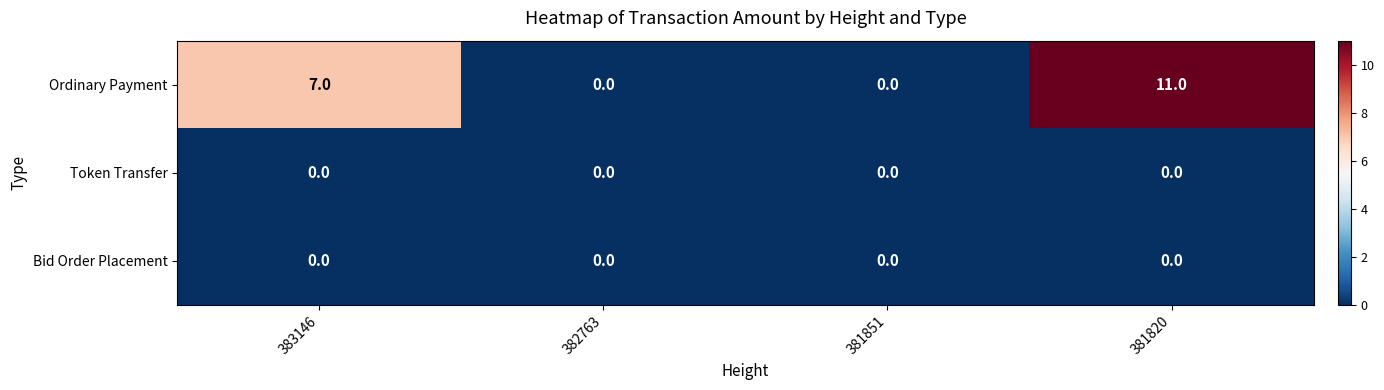

At which category does the chart reach its peak across all series?

381820